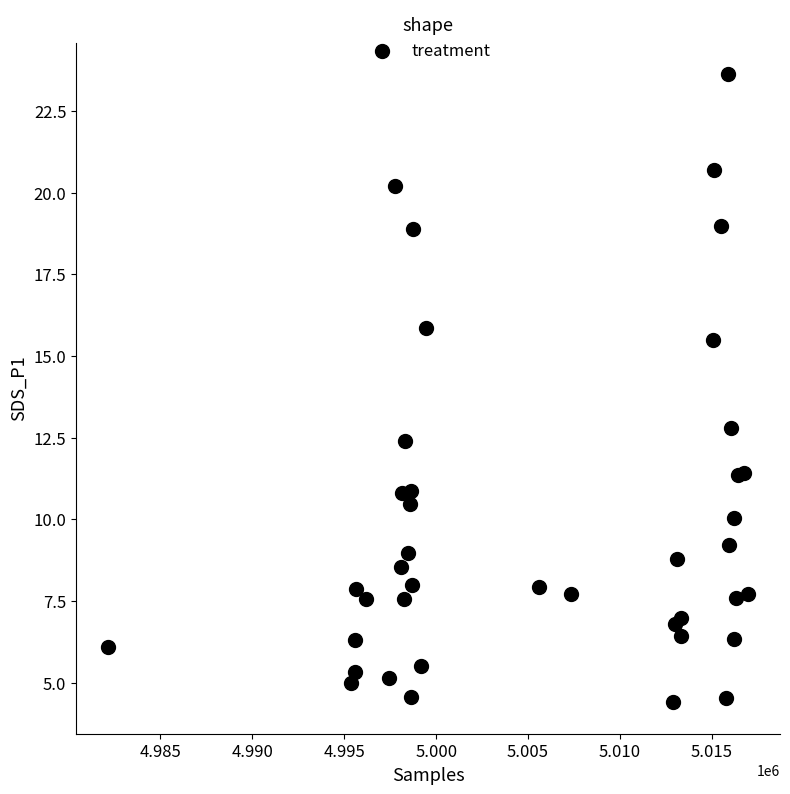

What Y value in the scatter plot is closest to 14?

12.8